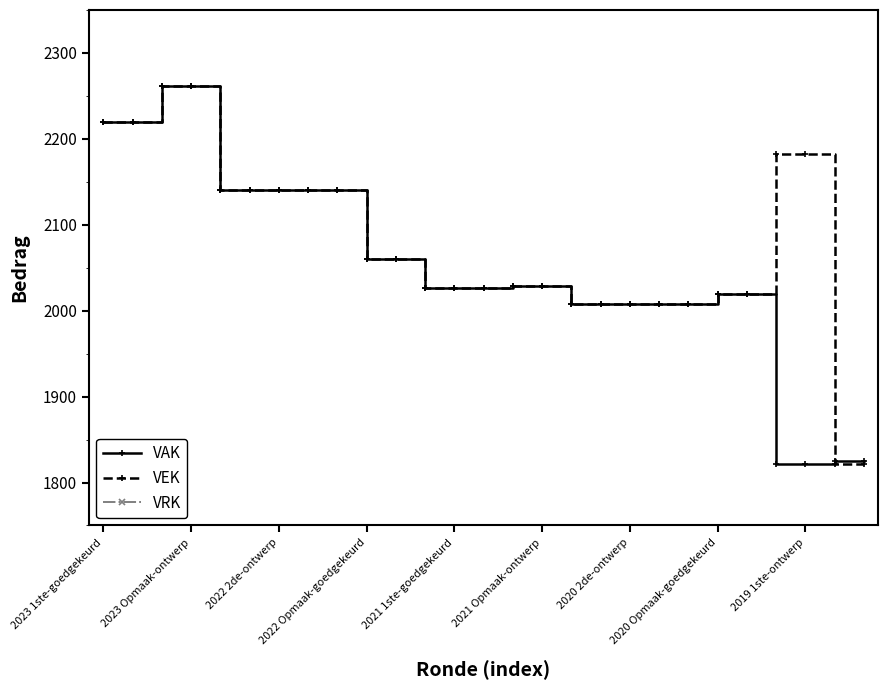

What is the lowest value of the VAK series?

1822